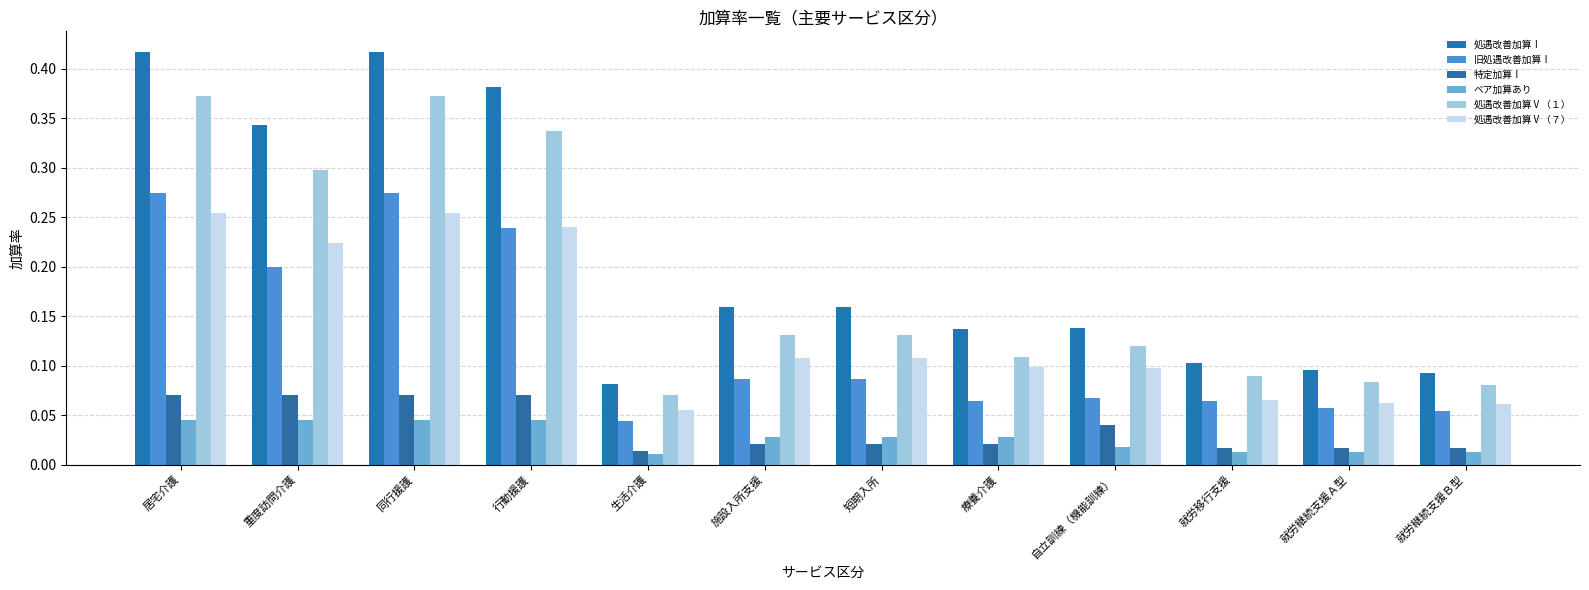

Does the chart contain any negative values?

No